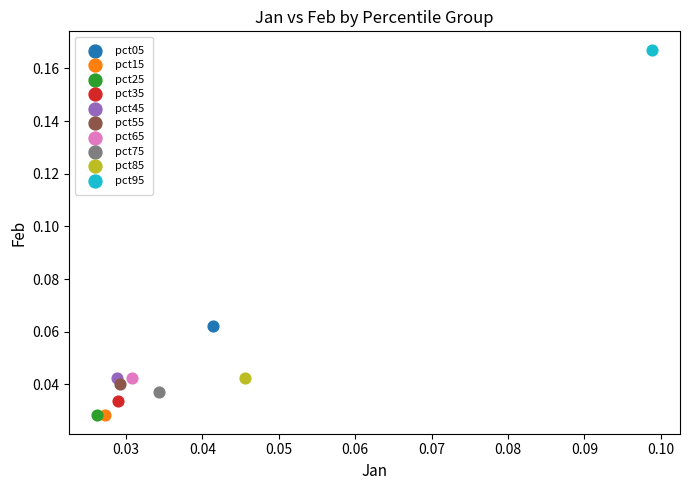

Which series contains the highest Y value?

pct95